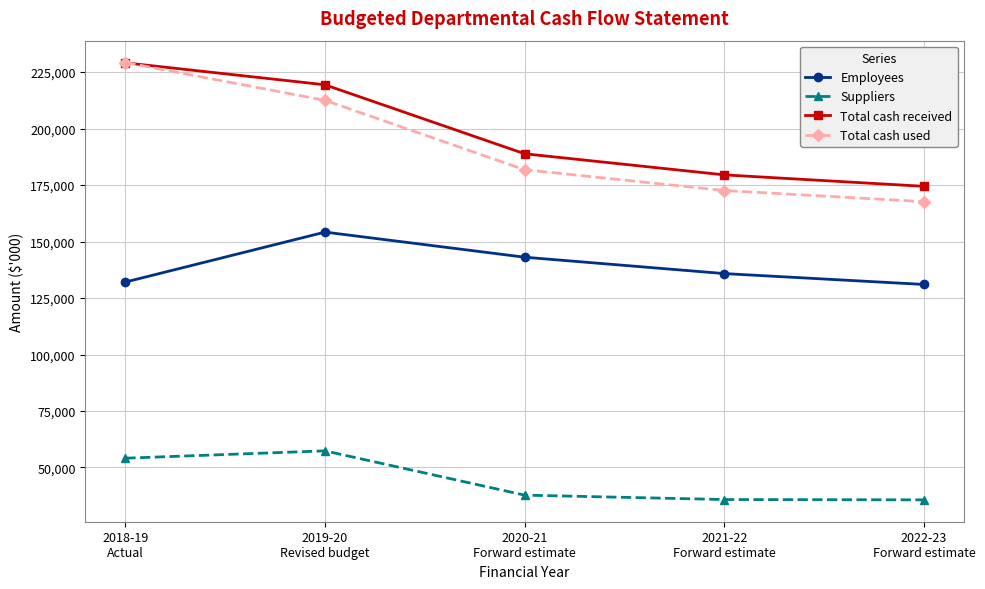

What is the spread (max minus min) of values at 2021-22
Forward estimate?

143709